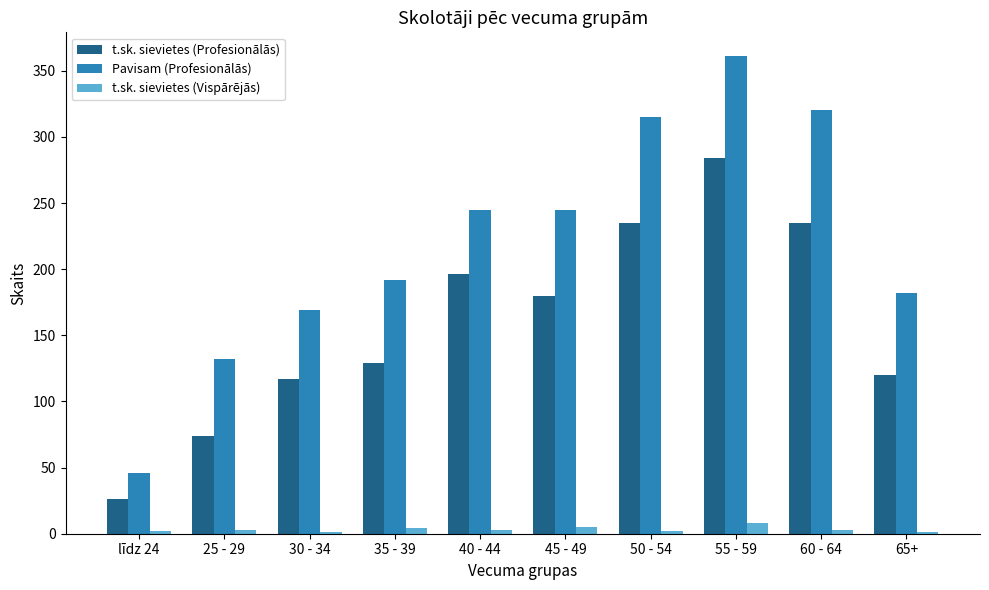

Which series has the largest total across all categories?

Pavisam (Profesionālās)